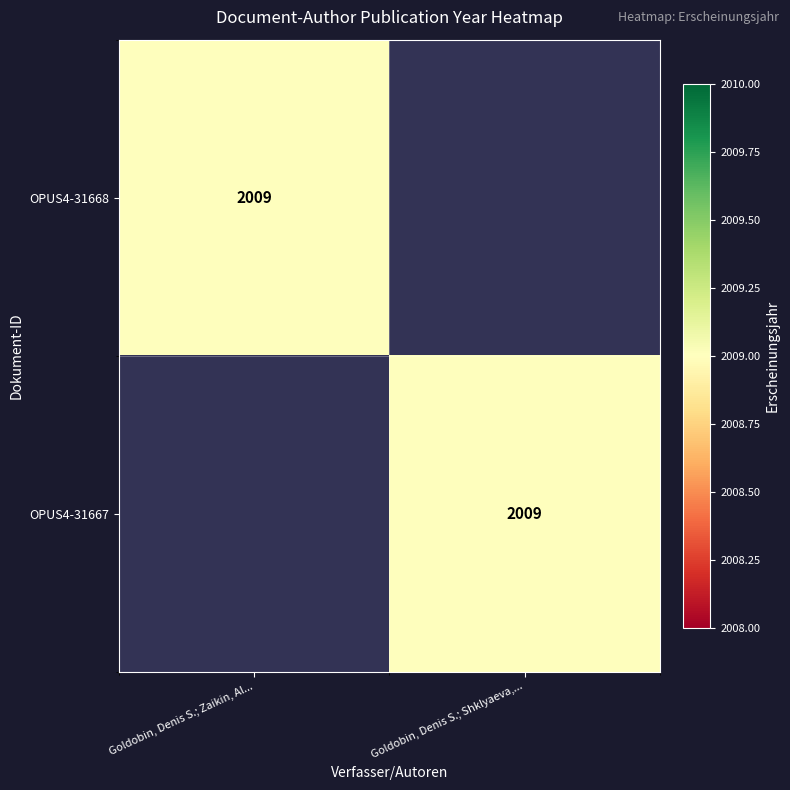

The value of OPUS4-31668 at Goldobin, Denis S.; Zaikin, Al... is 2612. True or false?

False